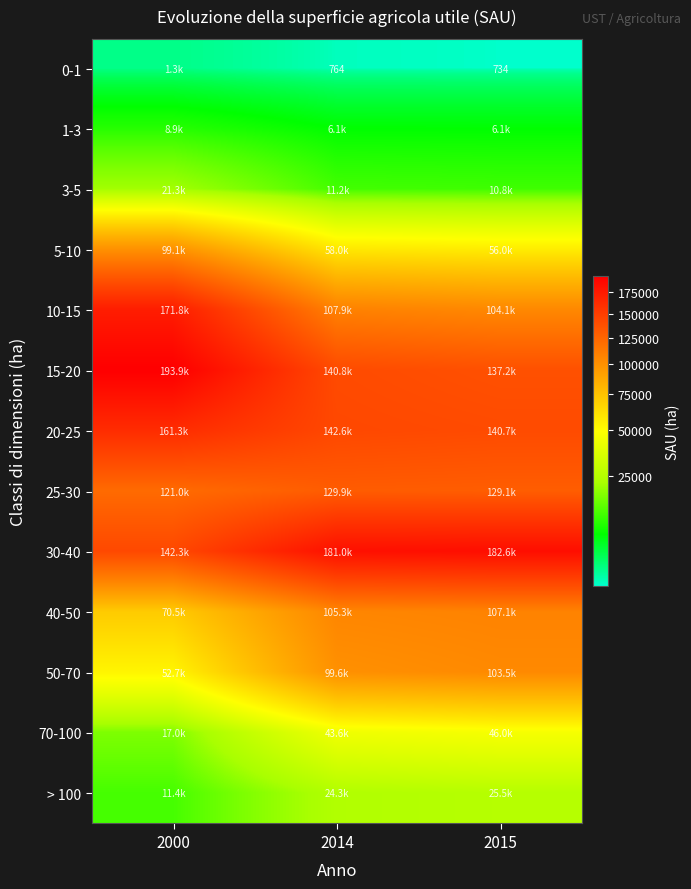

Rank the series by their maximum value, from lowest to highest.

0-1, 1-3, 3-5, > 100, 70-100, 5-10, 50-70, 40-50, 25-30, 20-25, 10-15, 30-40, 15-20